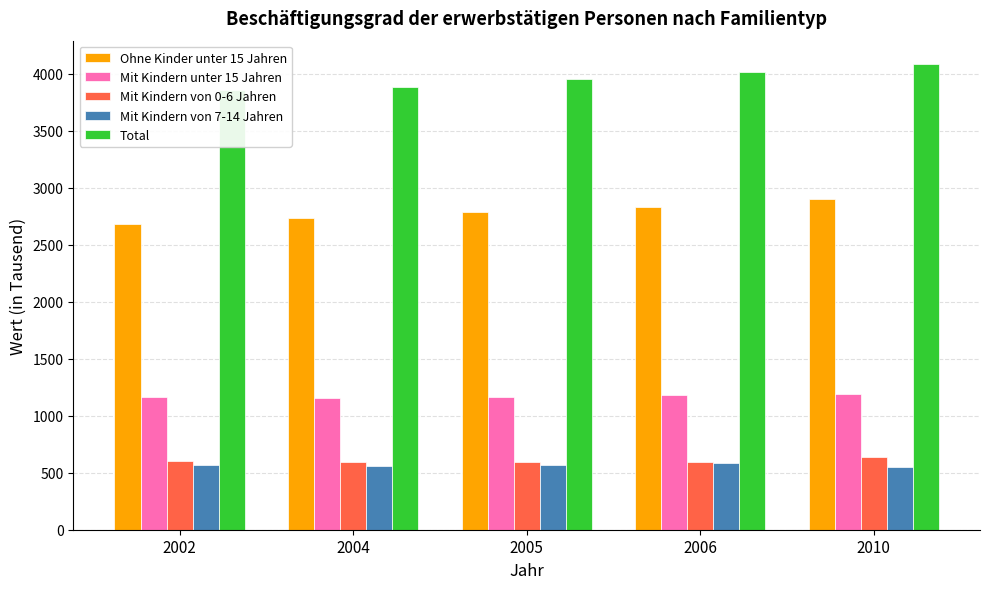

Between 2010 and 2004, which is larger?

2010